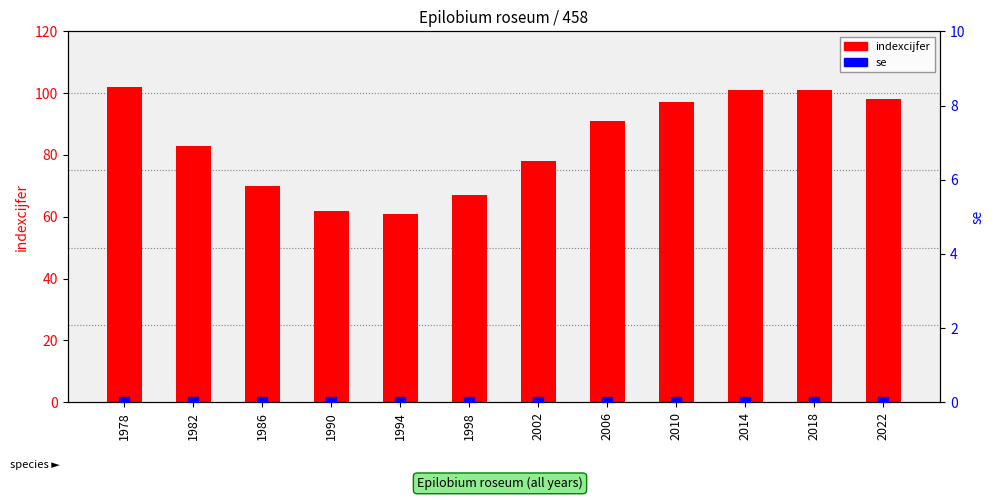

What are all the series names shown in the legend?

indexcijfer, se